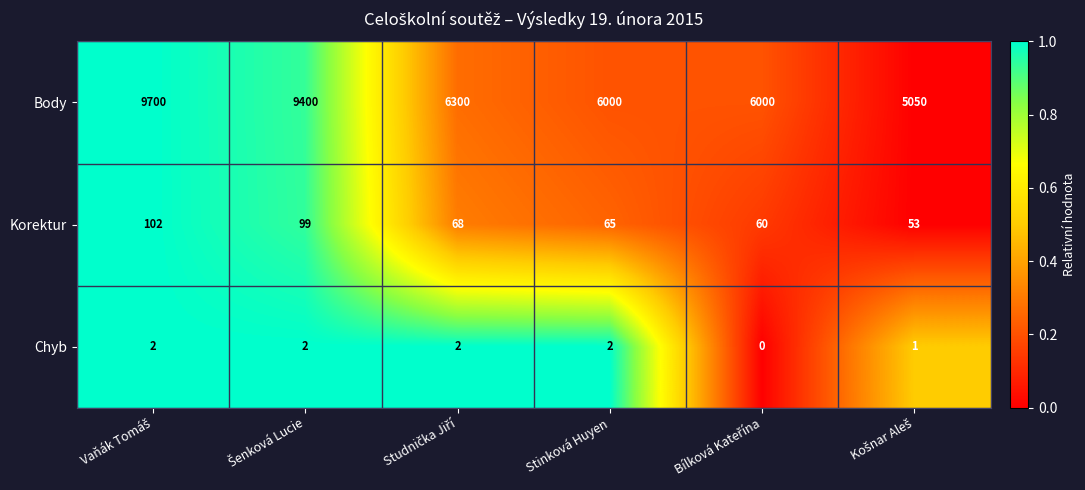

What is the sum of all Body values?

42450